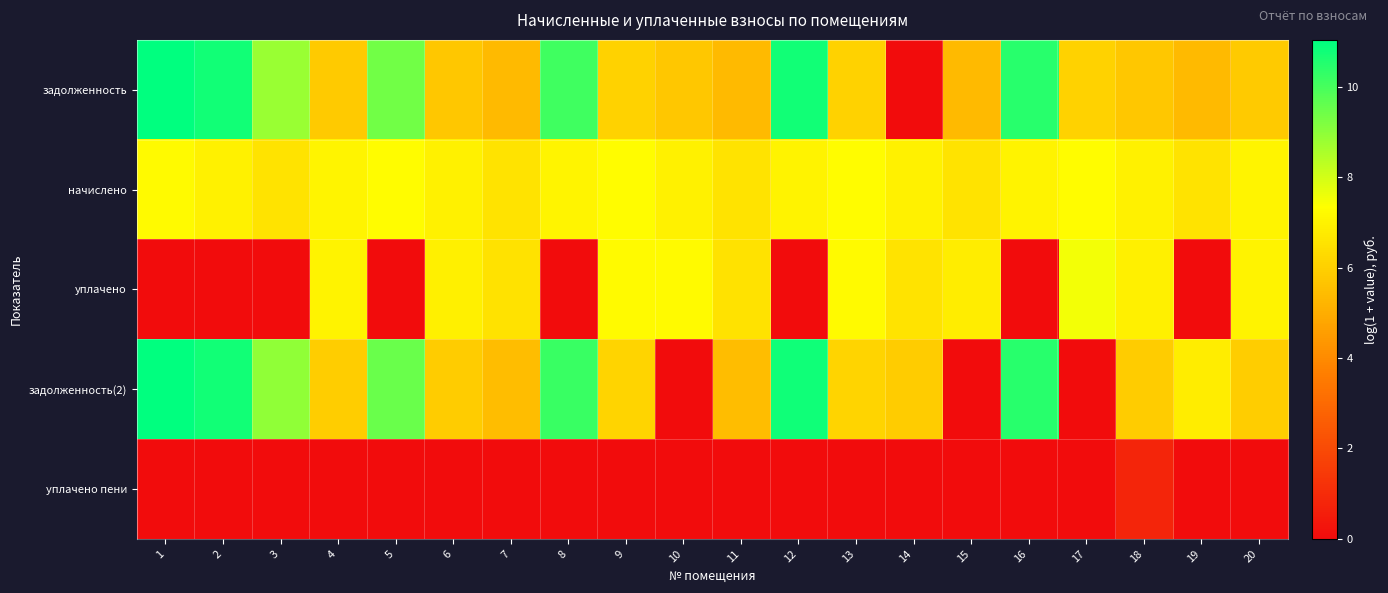

At which category does the chart reach its peak across all series?

1